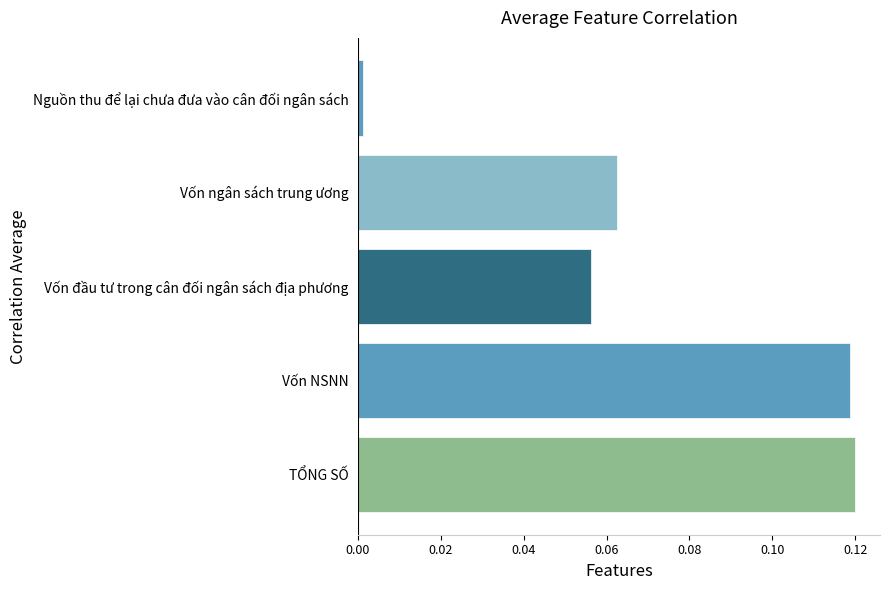

Rank the categories by value from highest to lowest.

TỔNG SỐ, Vốn NSNN, Vốn ngân sách trung ương, Vốn đầu tư trong cân đối ngân sách địa phương, Nguồn thu để lại chưa đưa vào cân đối ngân sách